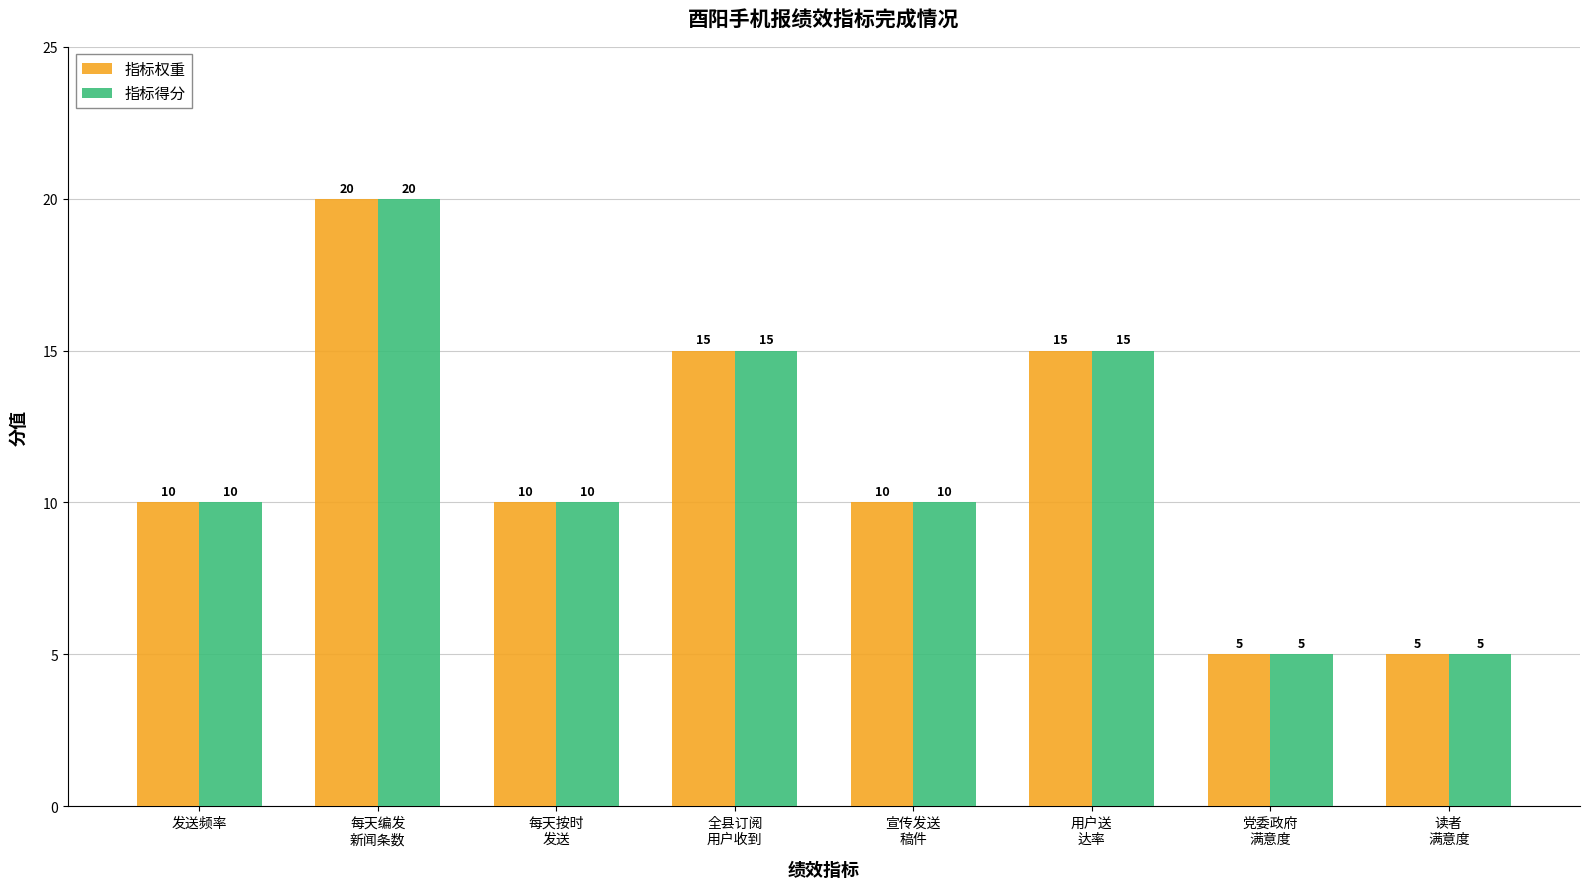

What is the average value of the 指标得分 series?

11